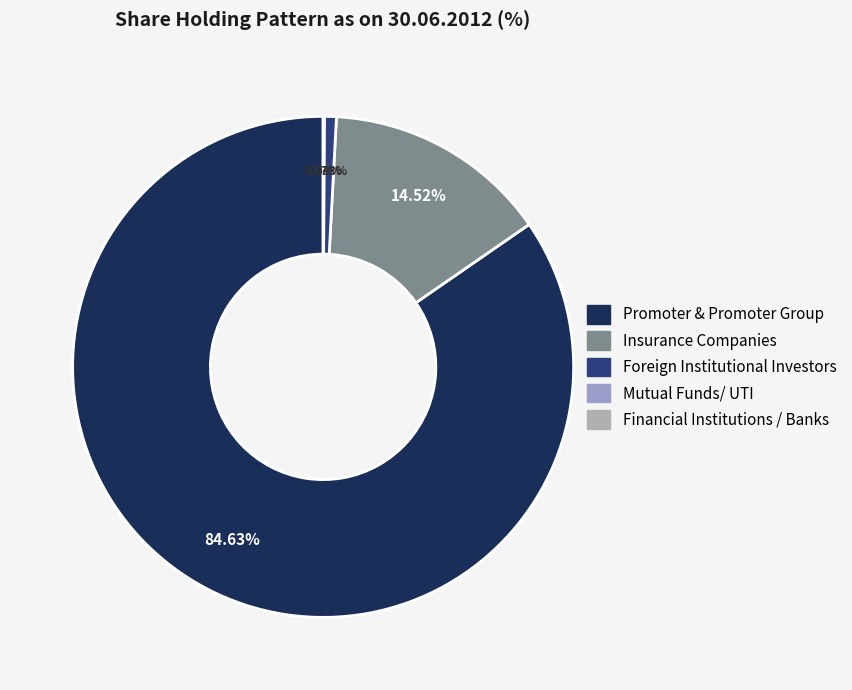

Count the number of slices in the pie.

5